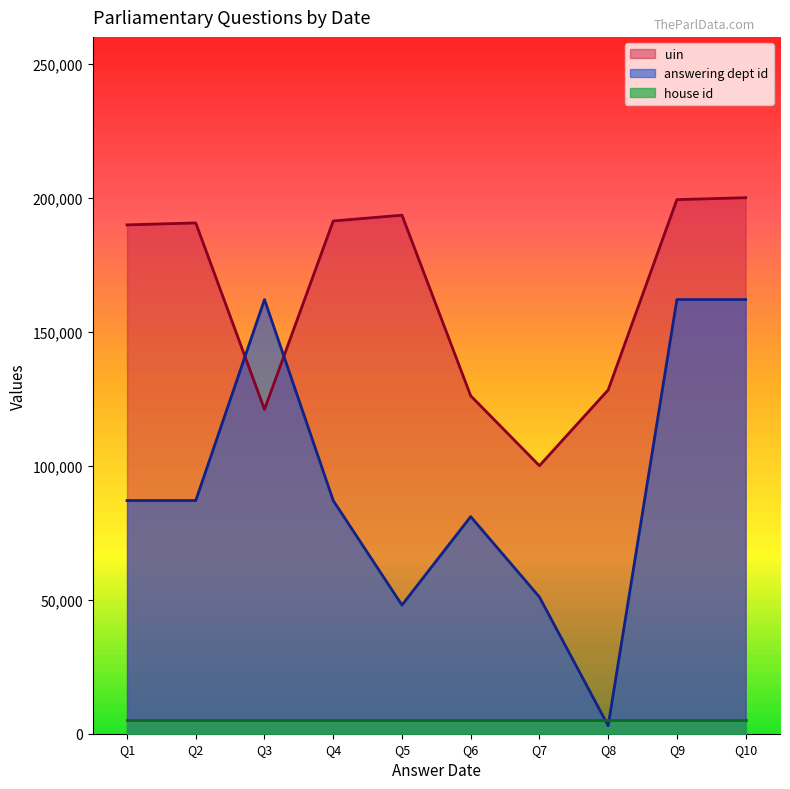

What are all the series names shown in the legend?

uin, answering dept id, house id